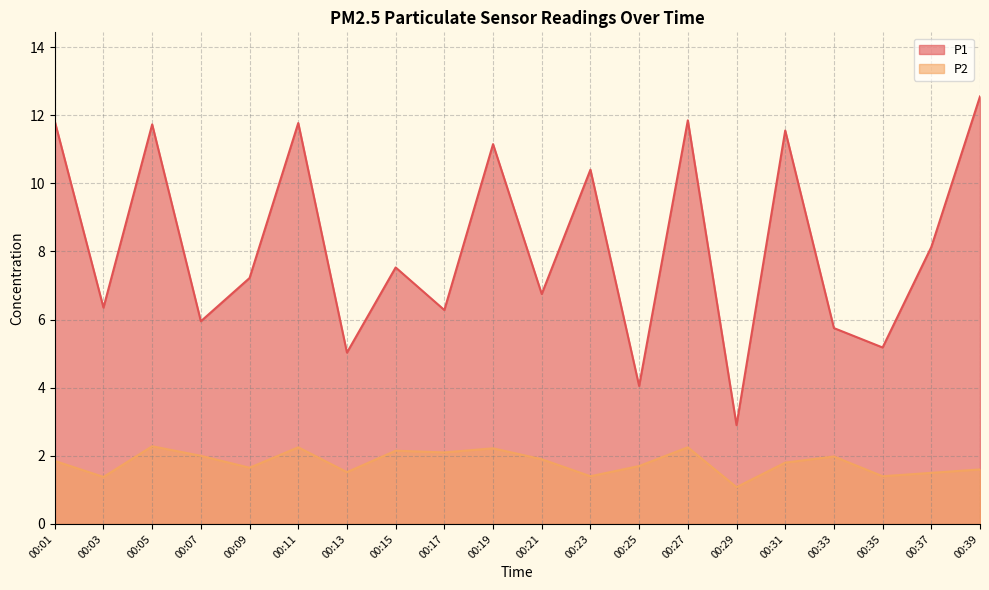

At which category is the sum across all series the highest?

00:39